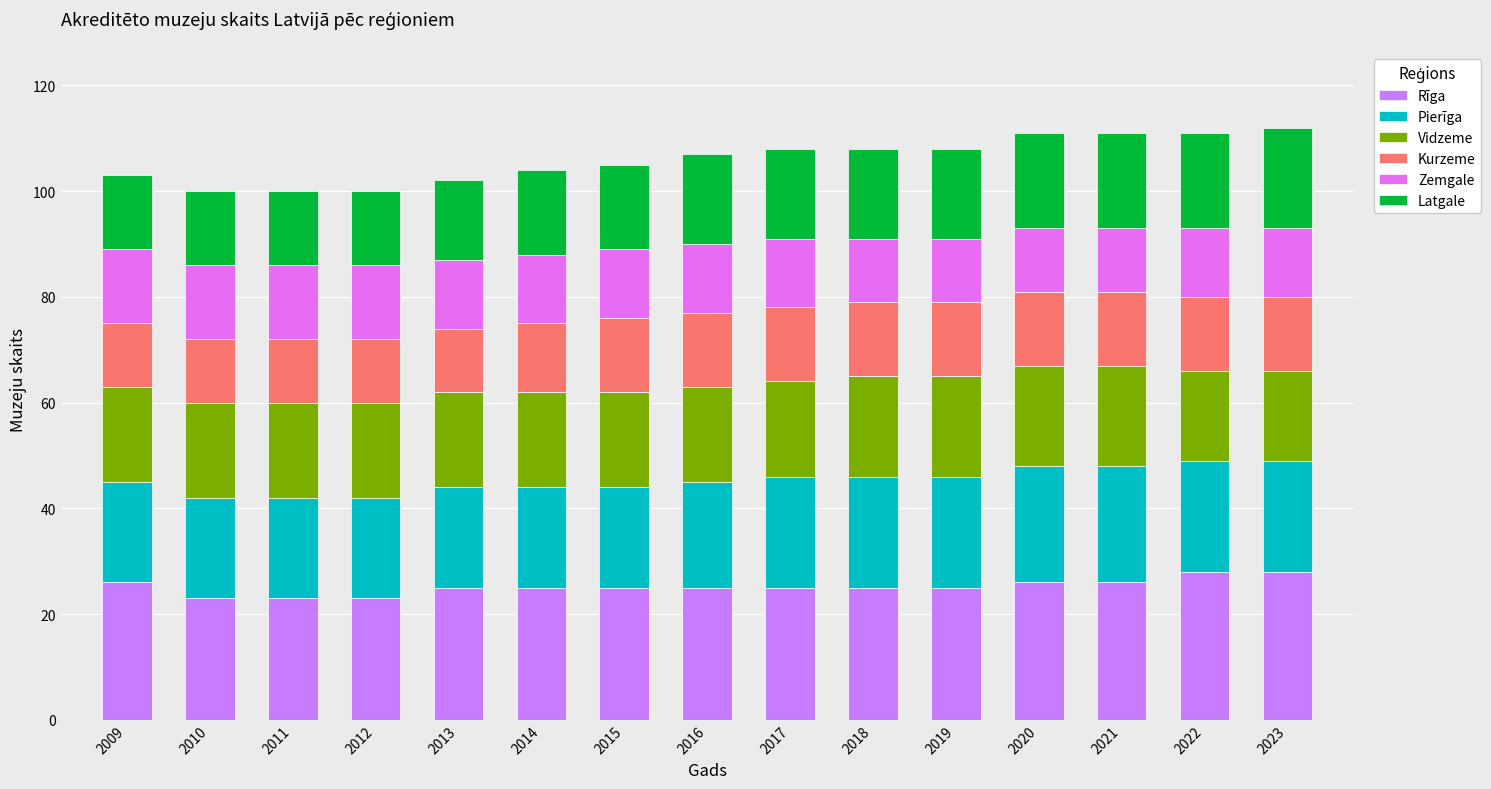

How many bars are there in total?

15